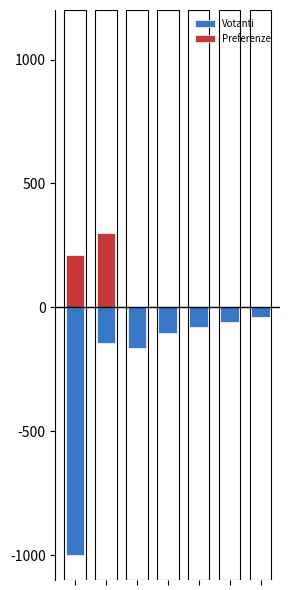

List the series in order of their peak value, lowest first.

Votanti, Preferenze